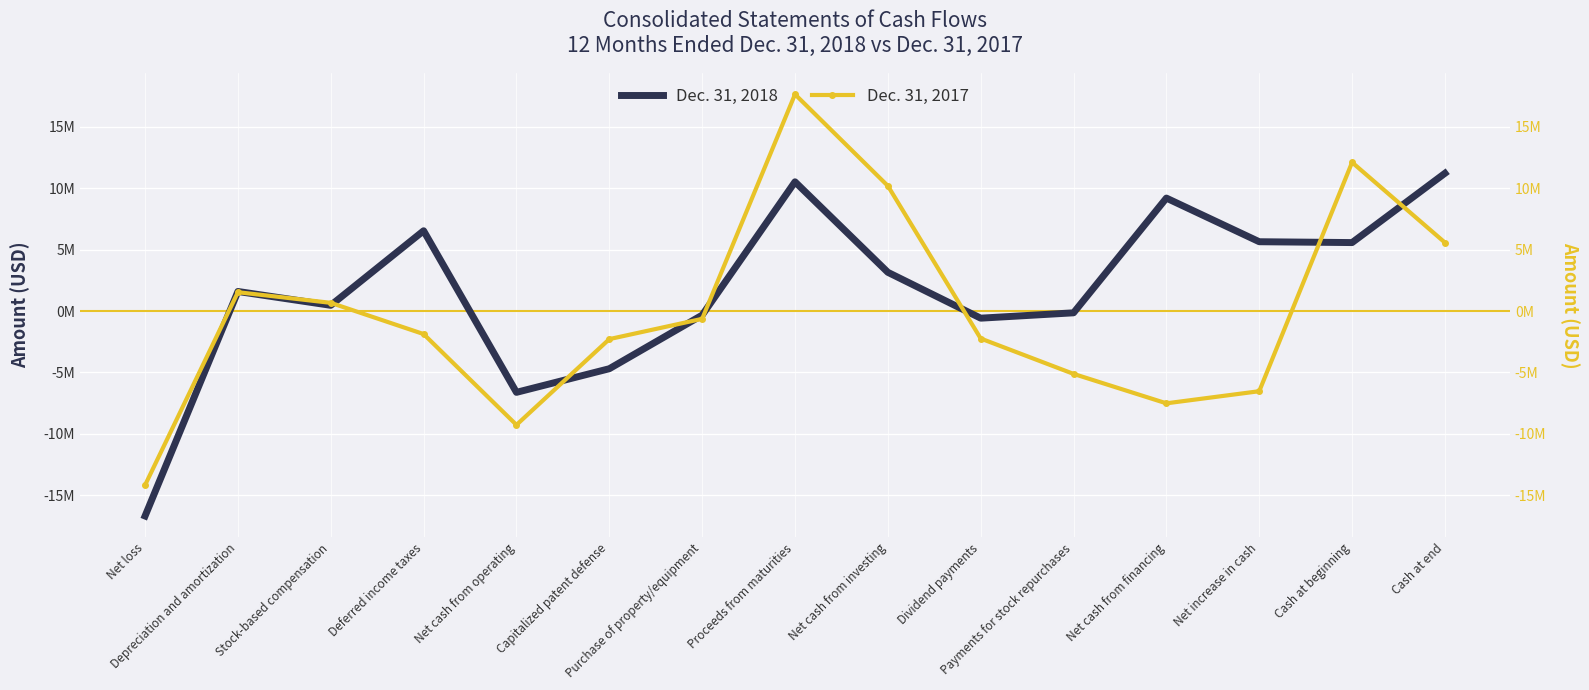

How many values in the Dec. 31, 2017 series exceed -1877000?

7